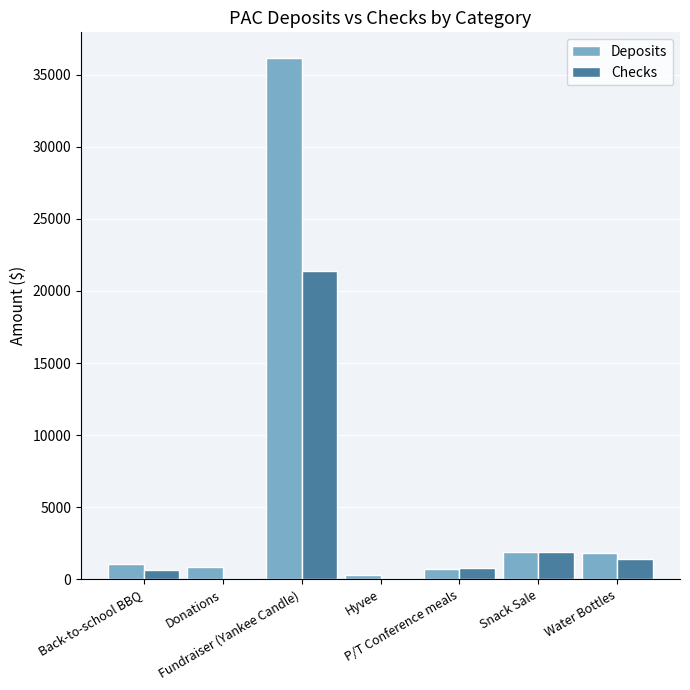

Are the bars grouped side by side (vs. stacked)?

Yes